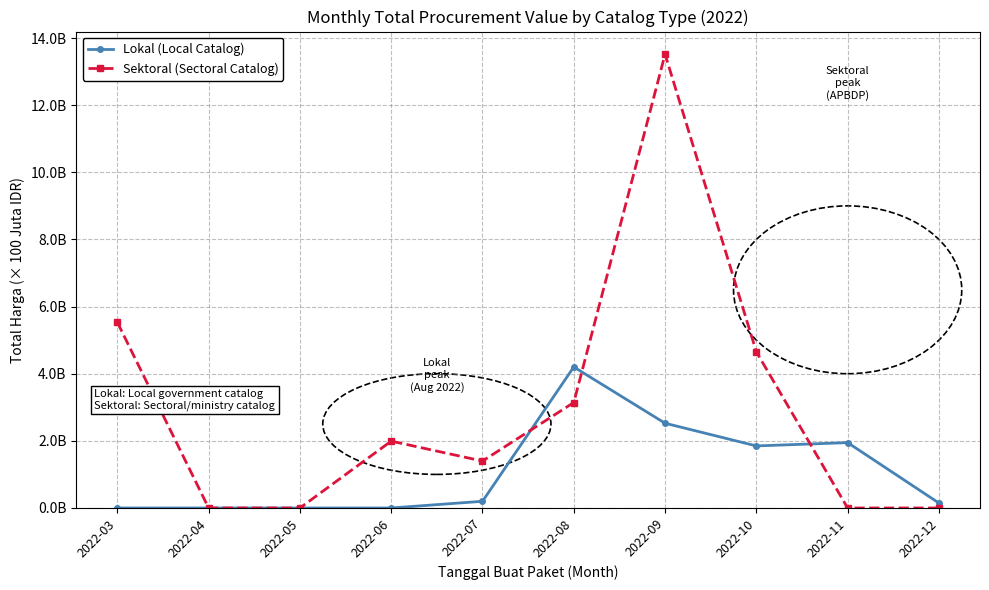

Where is the first local maximum for Lokal (Local Catalog)?

2022-08